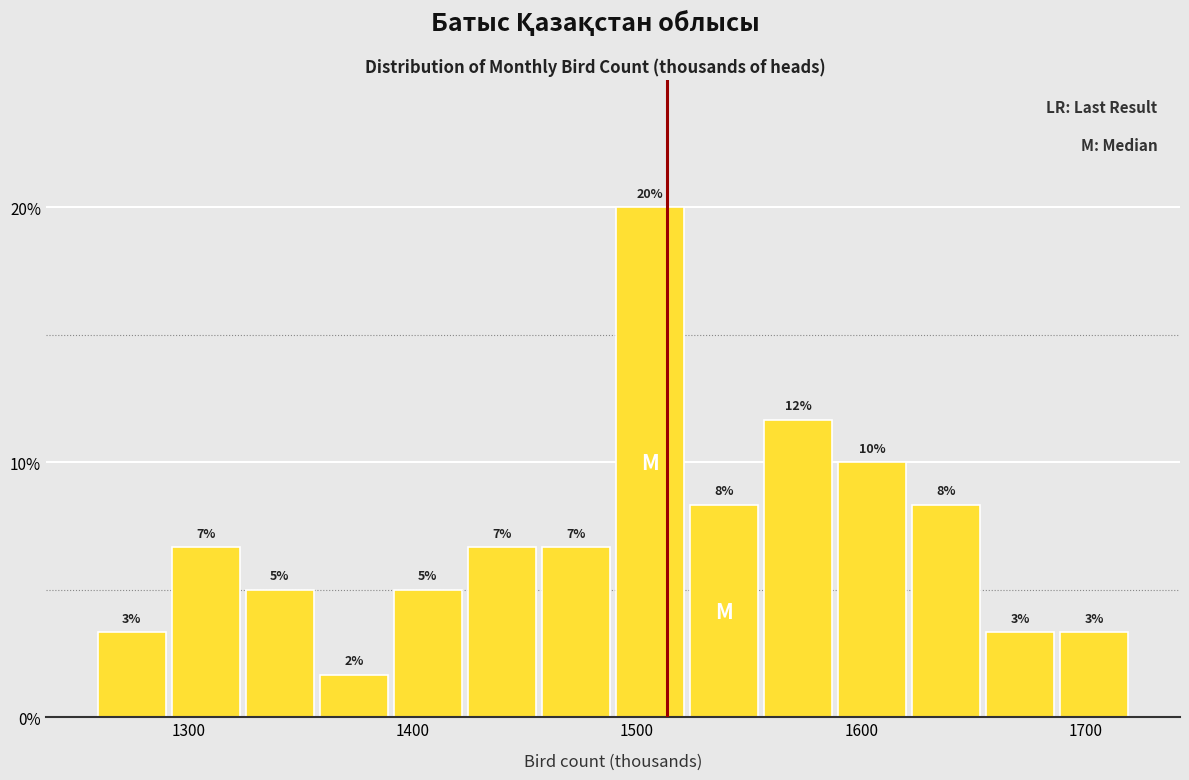

Read against the x-axis, roughly where is the centre of the tallest bar?

1510